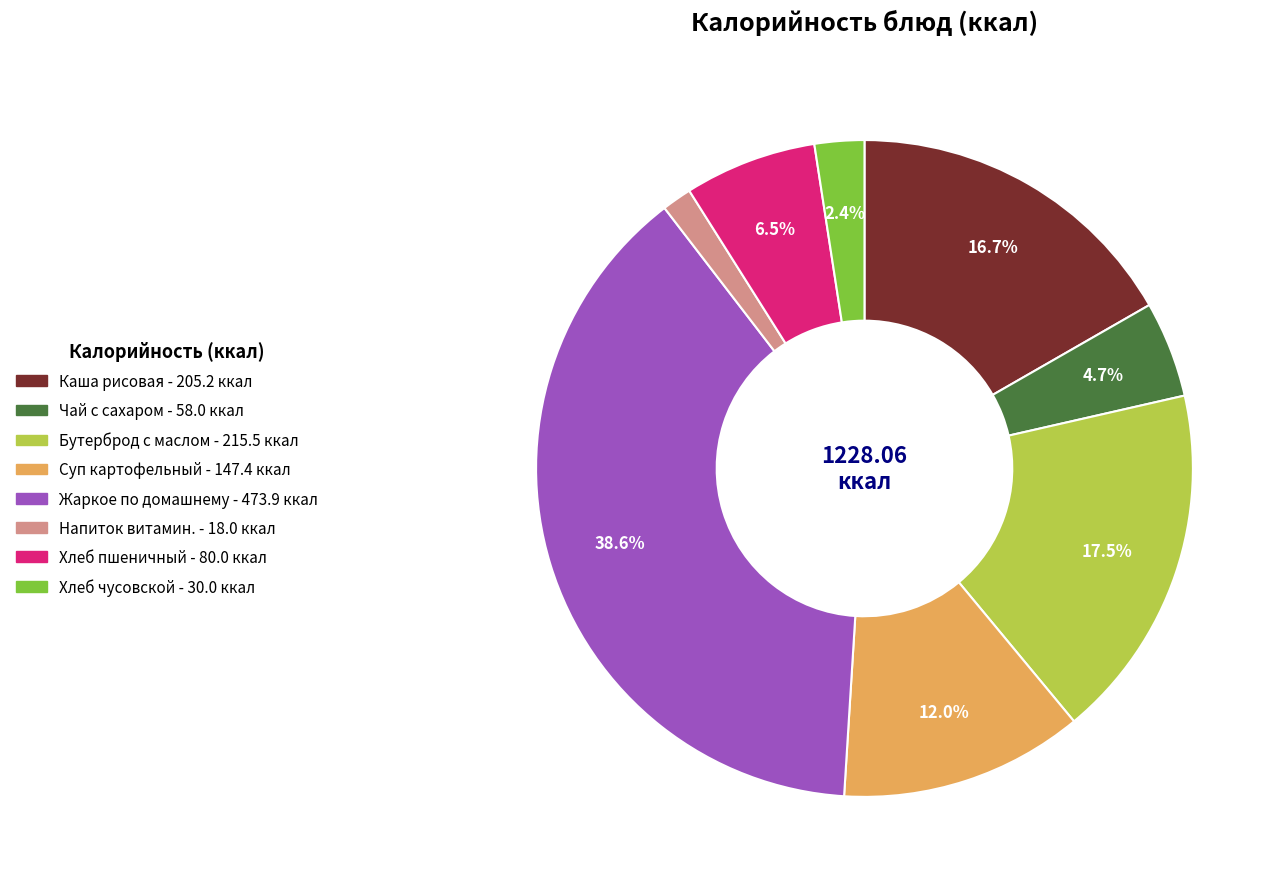

How many segments does this pie chart have?

8